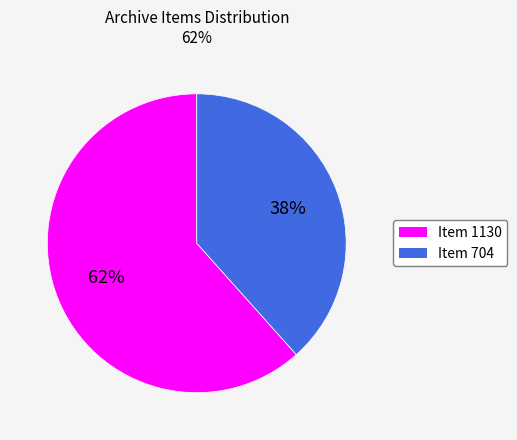

How many slices are in this pie chart?

2